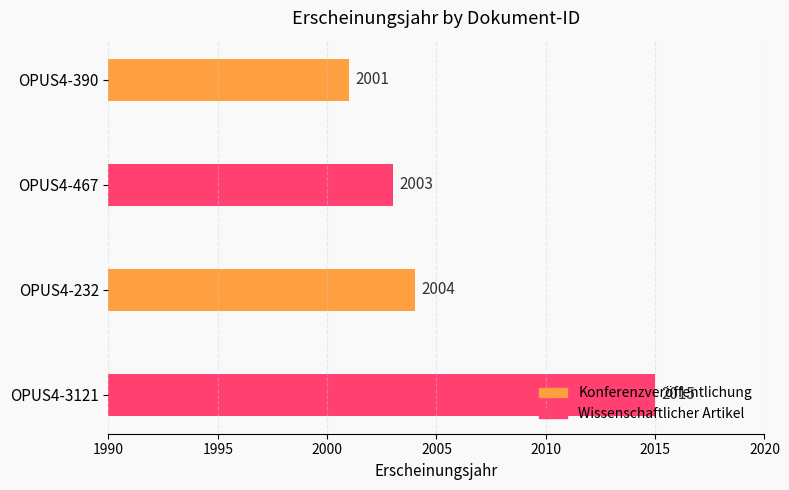

What is the difference between the values at OPUS4-3121 and OPUS4-390?

14